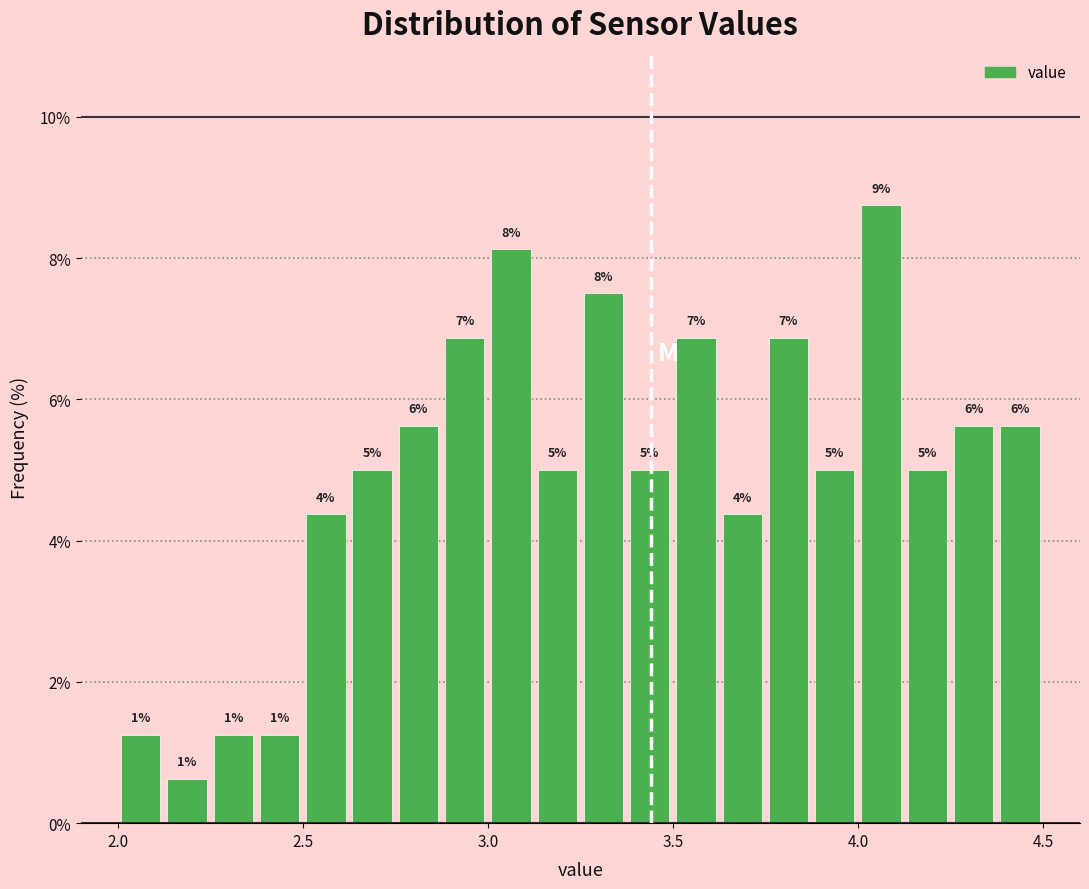

Read against the x-axis, roughly where is the centre of the tallest bar?

4.05